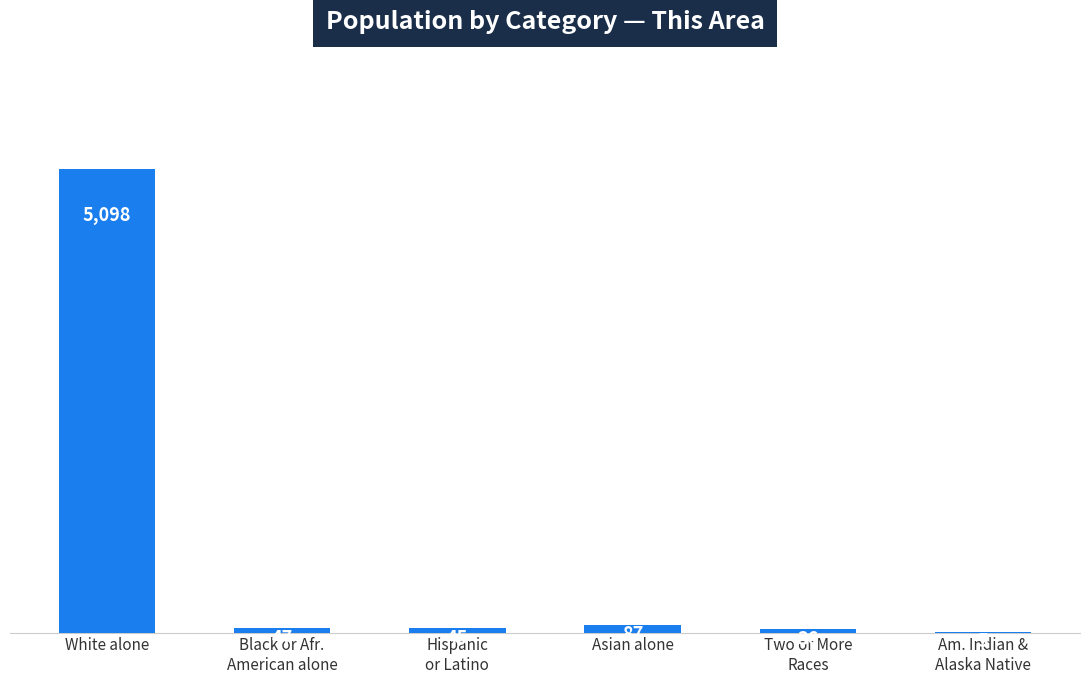

What is the greatest value displayed?

5098